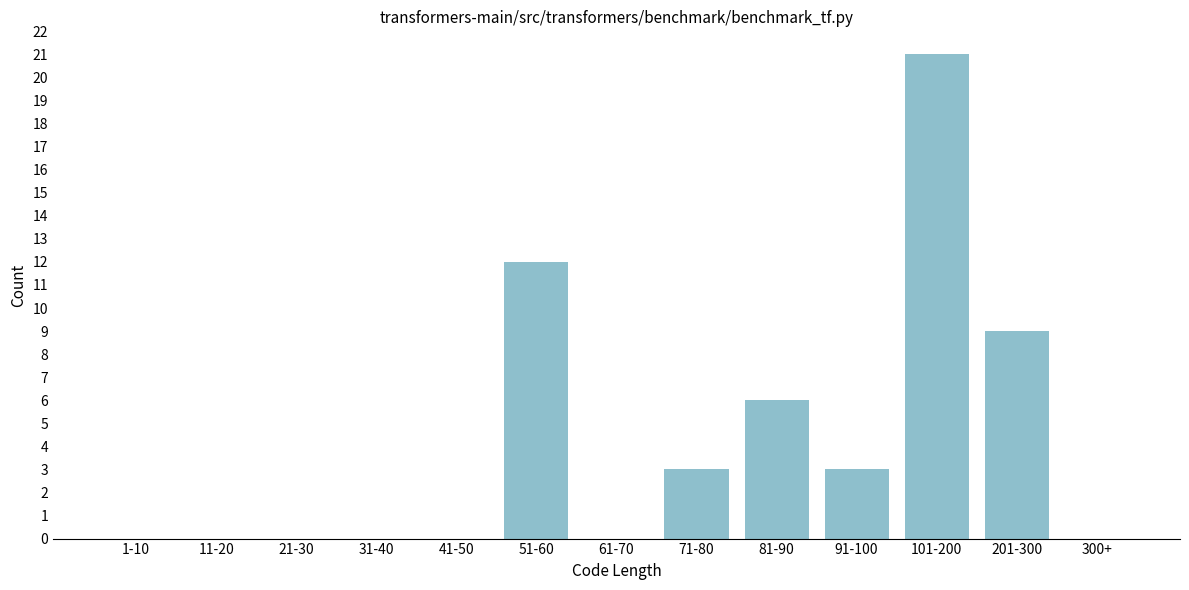

Reading right to left, transcribe all the data shown in this chart.

300+=0	201-300=9	101-200=21	91-100=3	81-90=6	71-80=3	61-70=0	51-60=12	41-50=0	31-40=0	21-30=0	11-20=0	1-10=0